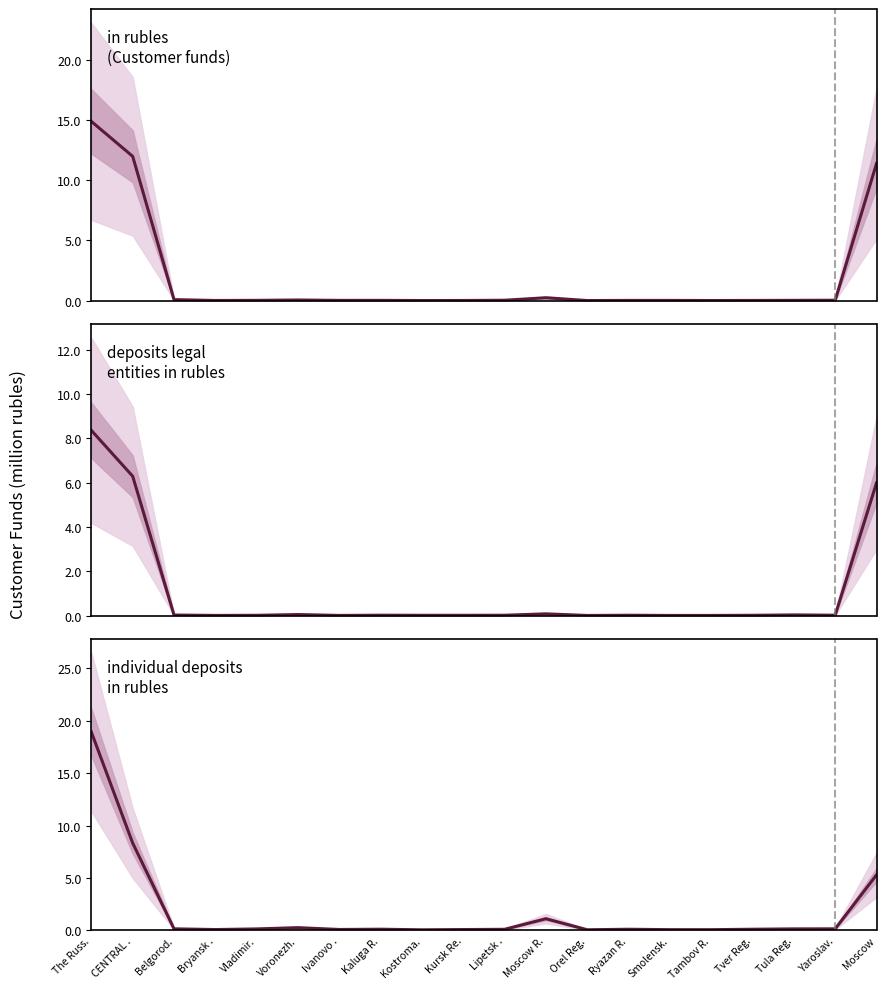

Where is the first local minimum for deposits legal entities in rubles?

Bryansk .